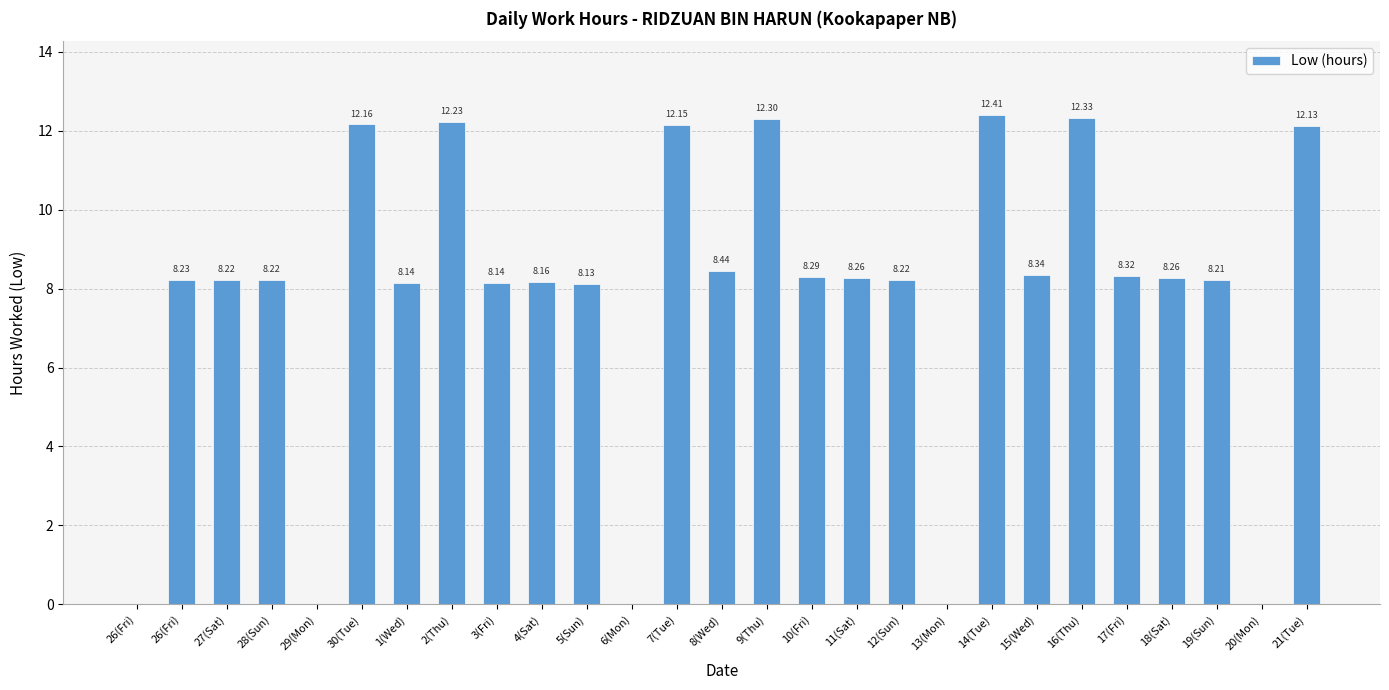

What is the label of the 12th bar from the left?

6(Mon)